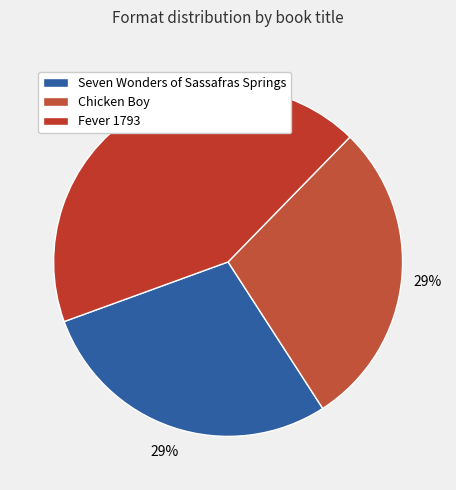

The Fever 1793 slice represents 43% of the pie. True or false?

True